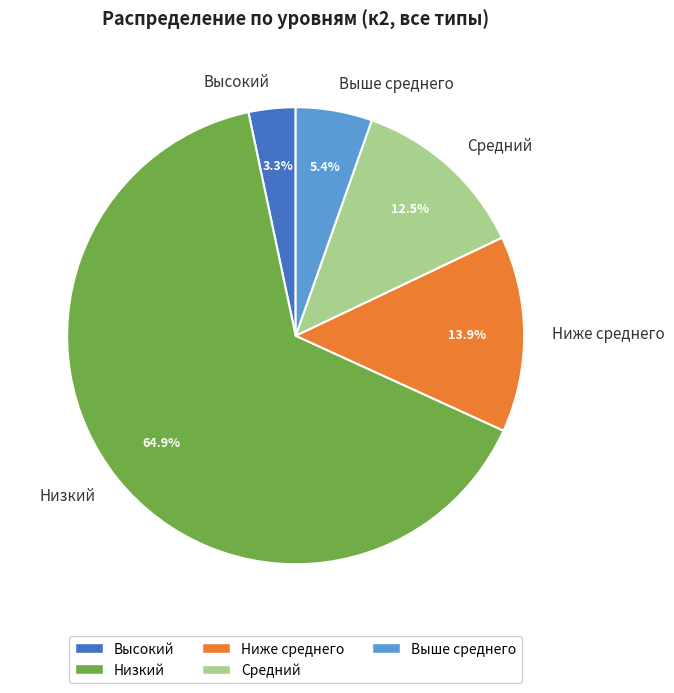

Is Выше среднего the majority of the pie?

No